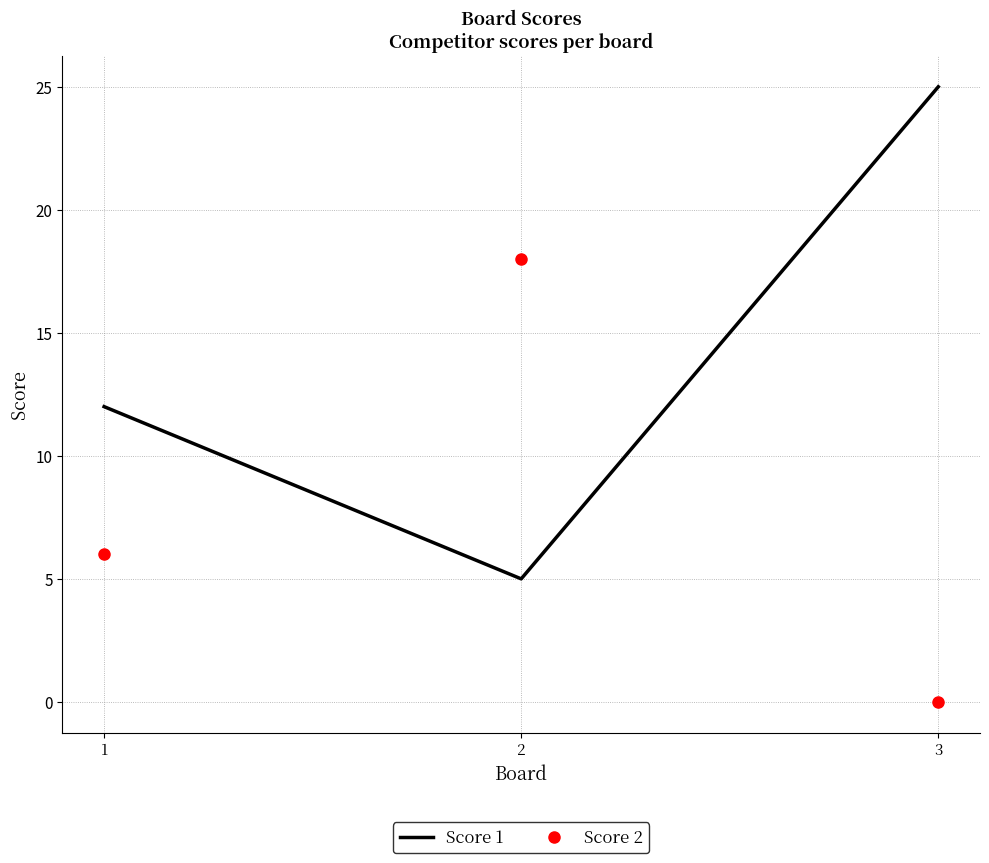

Reading left to right, extract all data points from this chart.

Score 1: 12	5	25
Score 2: 6	18	0